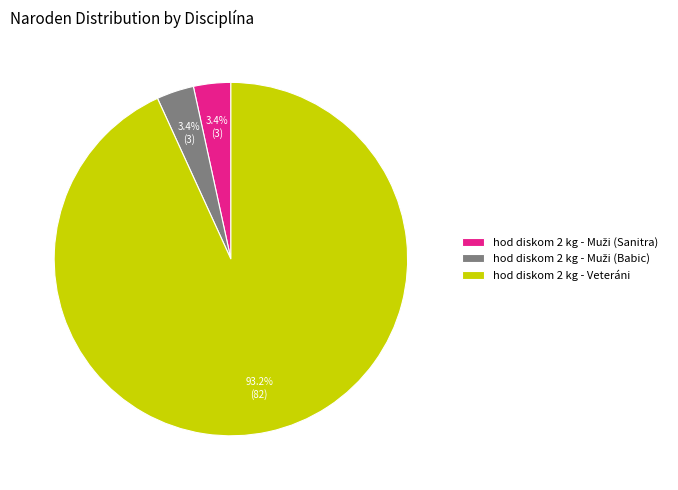

Which category has the biggest portion of the pie?

hod diskom 2 kg - Veteráni